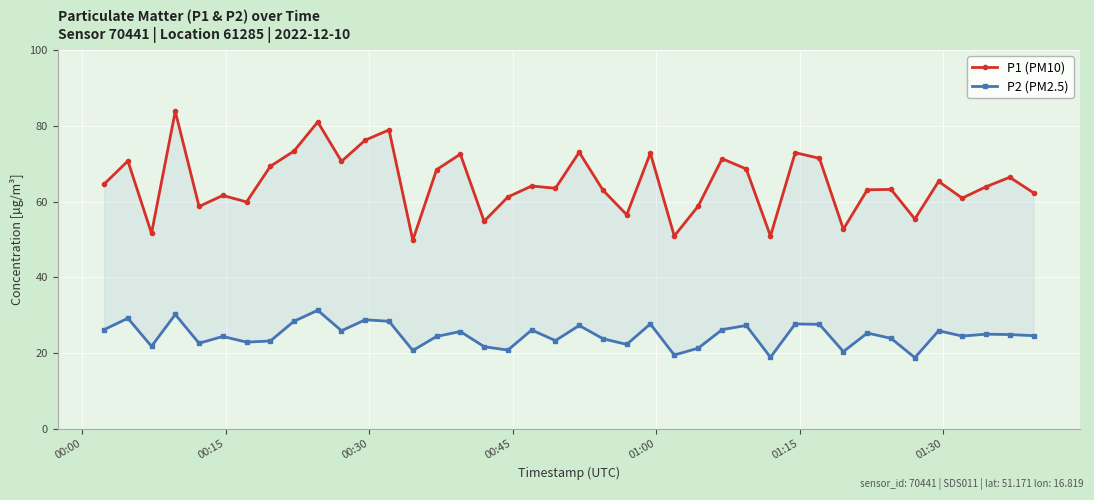

What is the difference between the maximum and second lowest values in the P2 (PM2.5) series?

12.4